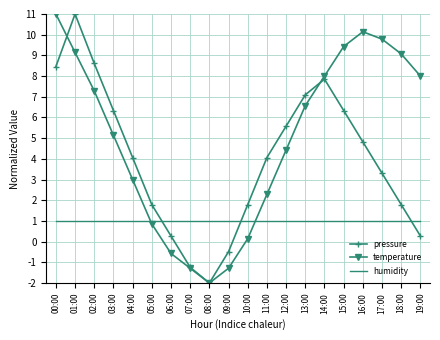

What is the difference between the highest and lowest values at 09:00?

2.3